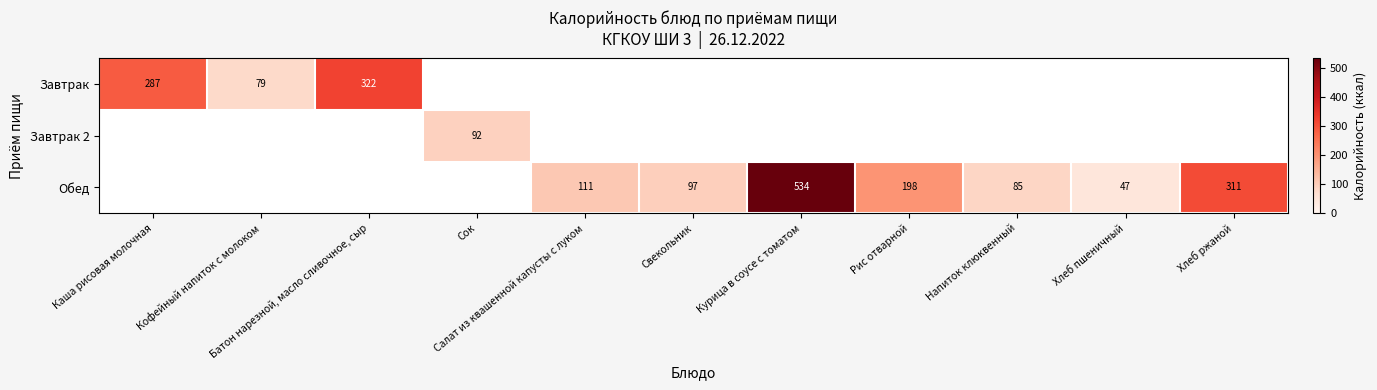

True or false: Завтрак 2 has a value of 43.7 at Напиток клюквенный.

False